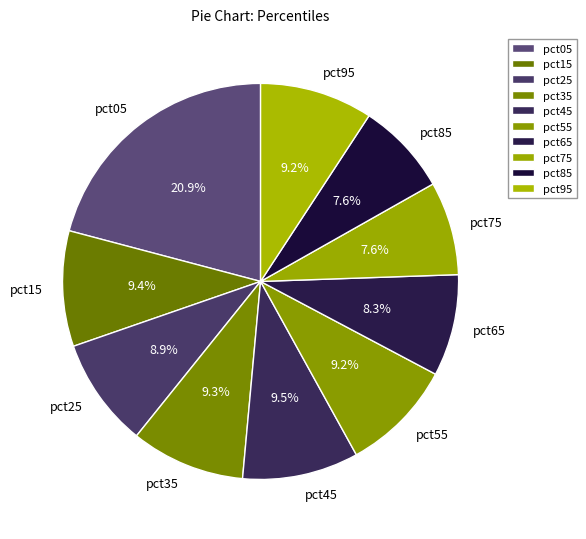

Is it true that pct85 is 1% of the pie?

False